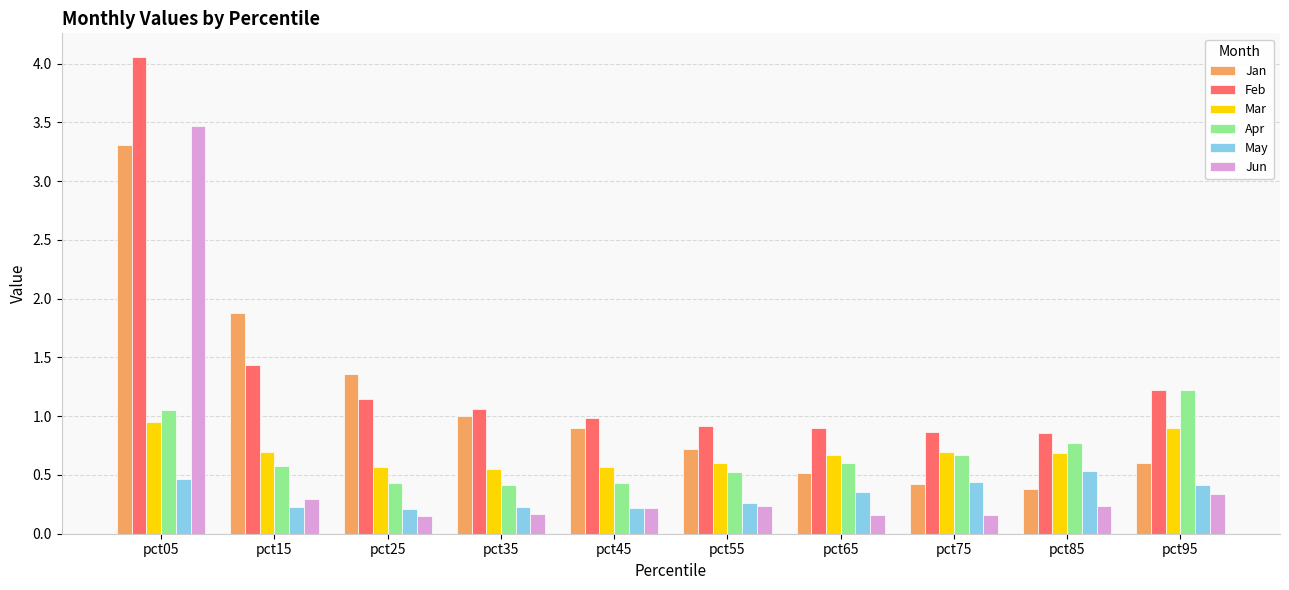

The value of Jun at pct75 is 0.2. True or false?

True